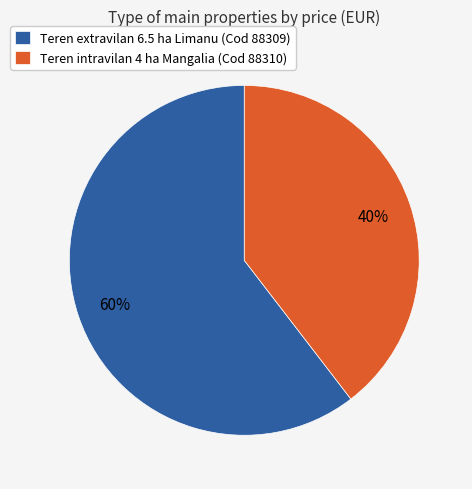

Between Teren extravilan 6.5 ha Limanu (Cod 88309) and Teren intravilan 4 ha Mangalia (Cod 88310), which is larger?

Teren extravilan 6.5 ha Limanu (Cod 88309)